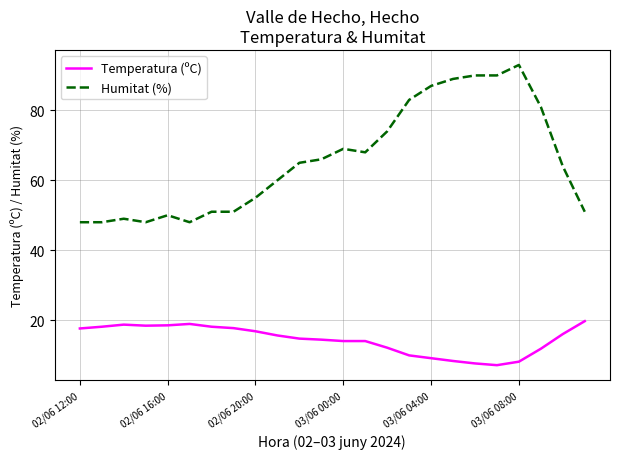

Which series has the largest range (max minus min)?

Humitat (%)